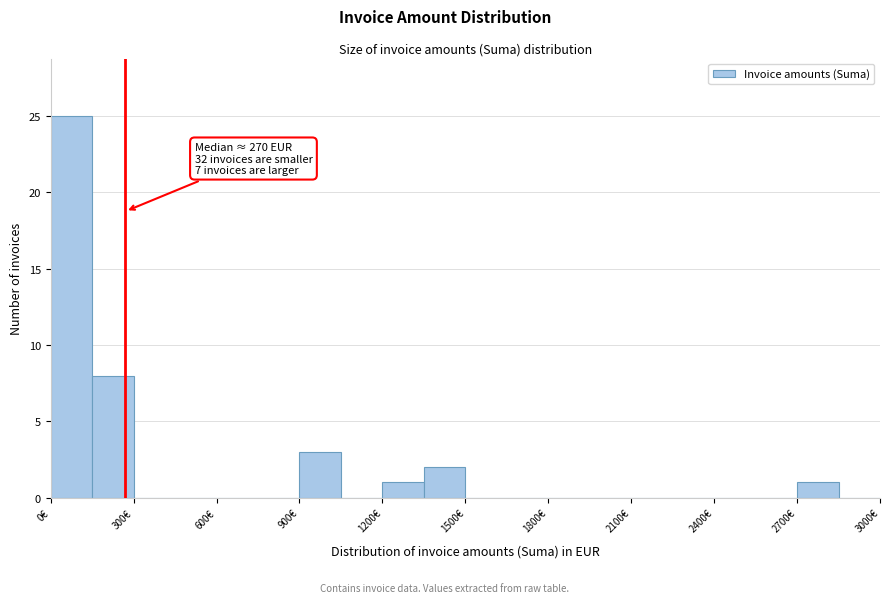

Around what value on the x-axis is the tallest bar? Give the approximate position of its centre, as read against the axis.

100